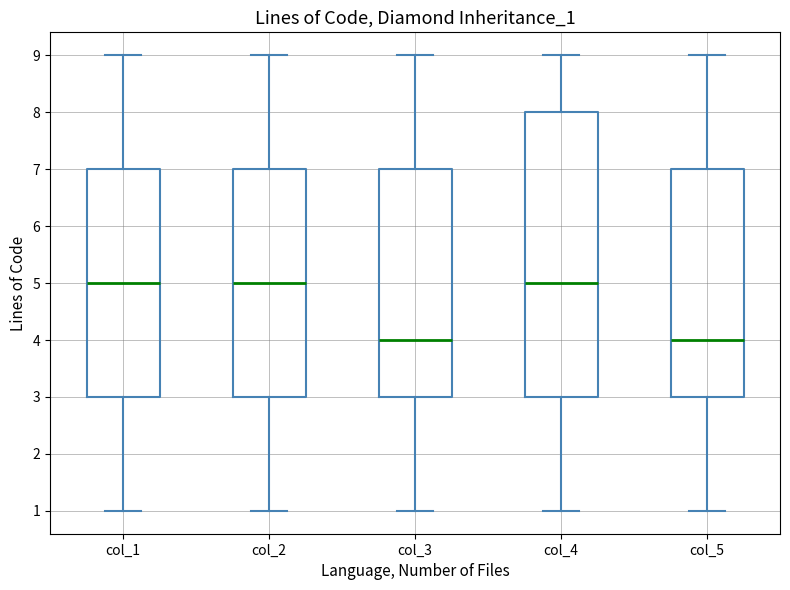

Reading left to right, transcribe this box plot: for each box, give where its median line is, the range the box spans, and where its two whiskers end, as read against the y-axis. The values are not printed on the chart, so give them approximately, as read against the axis.

col_1: median 5, box 3 to 7, whiskers 1 to 9
col_2: median 5, box 3 to 7, whiskers 1 to 9
col_3: median 4, box 3 to 7, whiskers 1 to 9
col_4: median 5, box 3 to 8, whiskers 1 to 9
col_5: median 4, box 3 to 7, whiskers 1 to 9